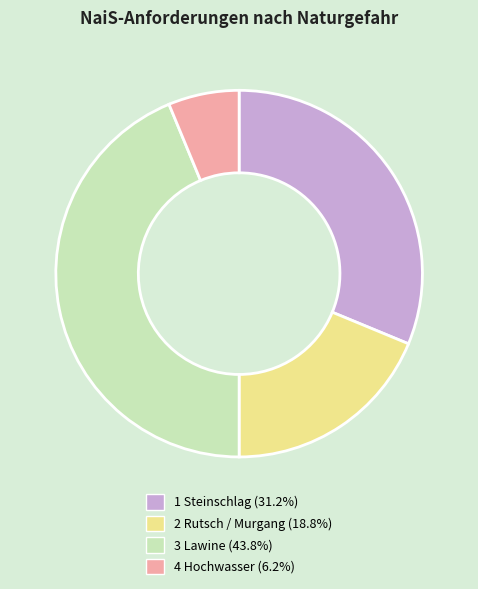

What is the ratio of the value at 4 Hochwasser to the value at 2 Rutsch / Murgang?

0.3